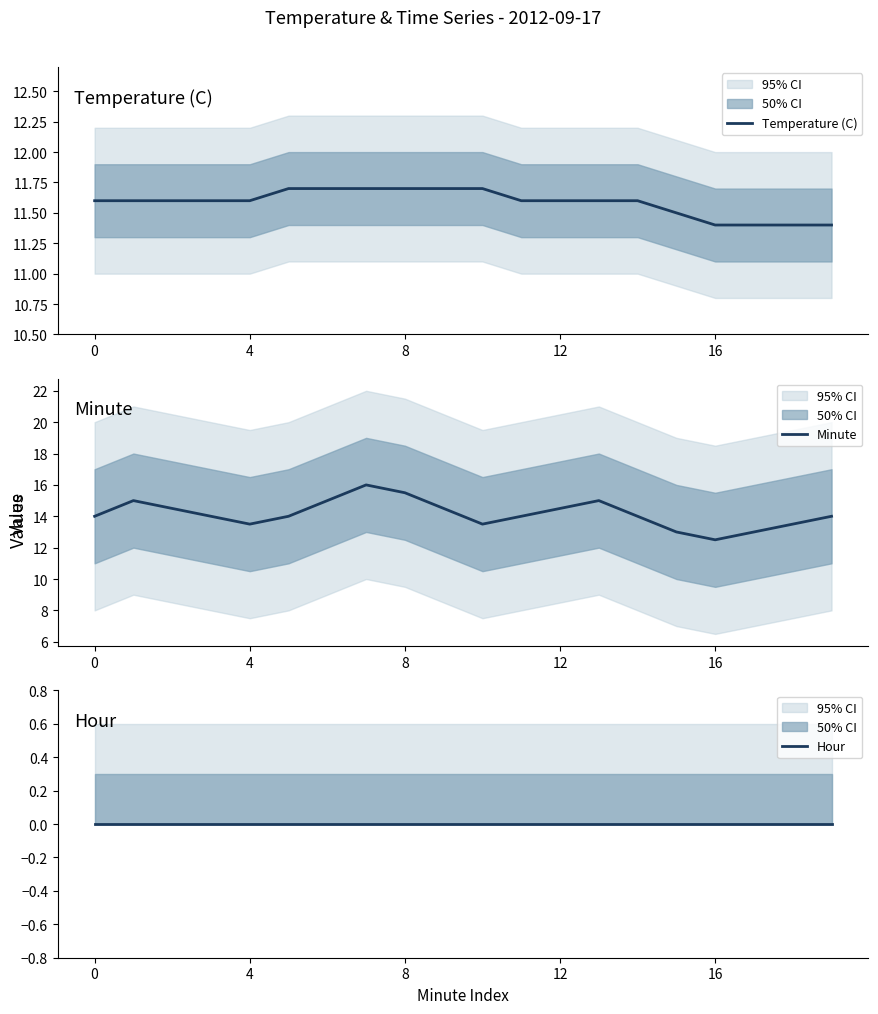

At how many categories does at least one series exceed 2?

20